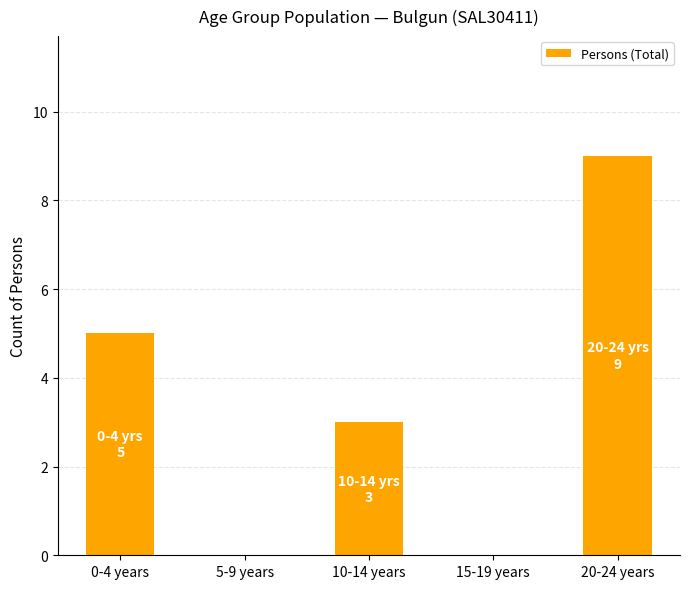

Is it true that the value at 15-19 years is 5?

False